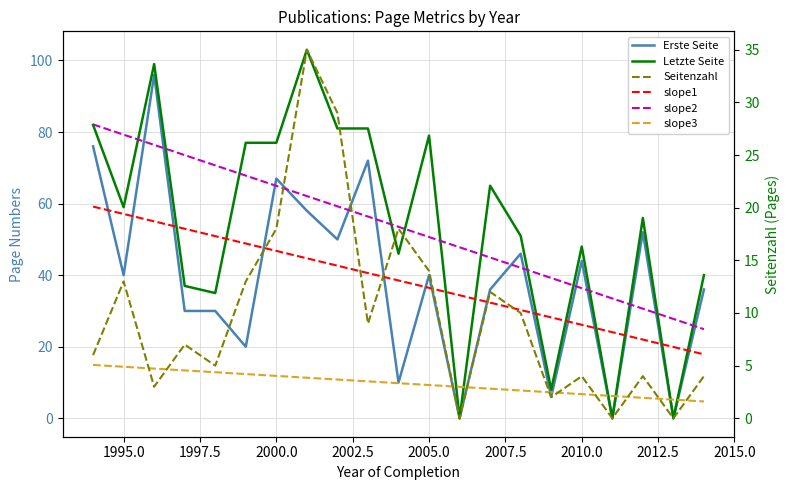

True or false: Erste Seite and slope3 intersect in this chart.

True